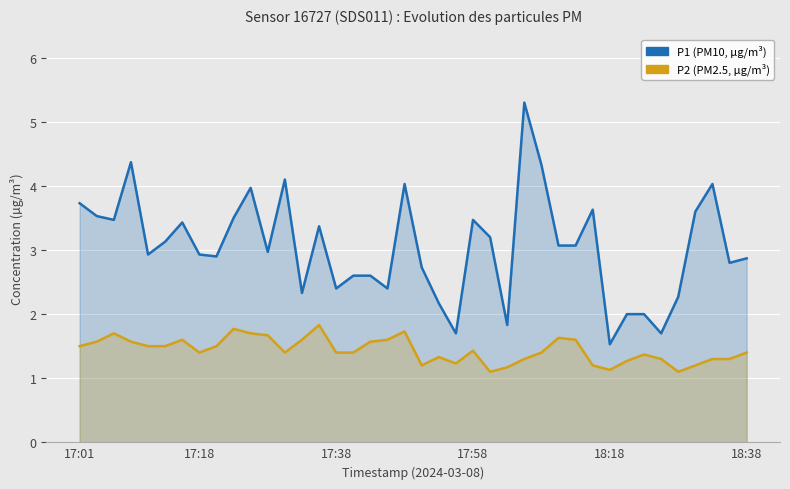

Which series has the largest total across all categories?

P1 (PM10, µg/m³)